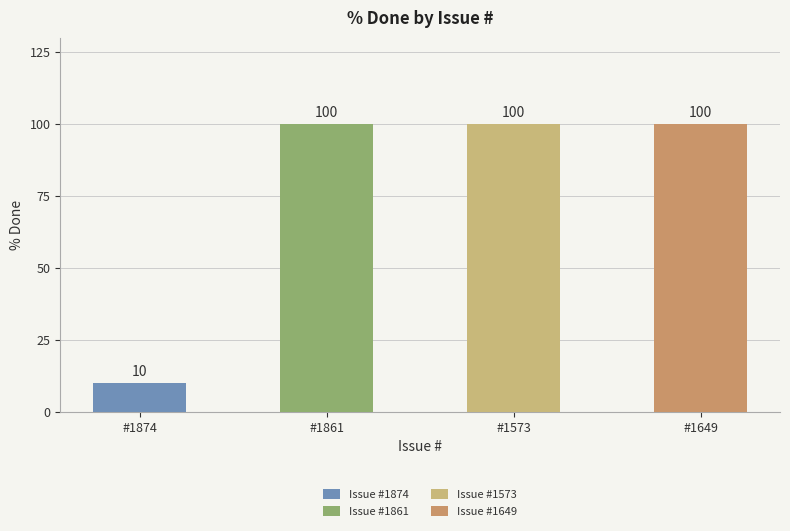

Reading left to right, list all the values displayed in this chart.

1874=10	1861=100	1573=100	1649=100